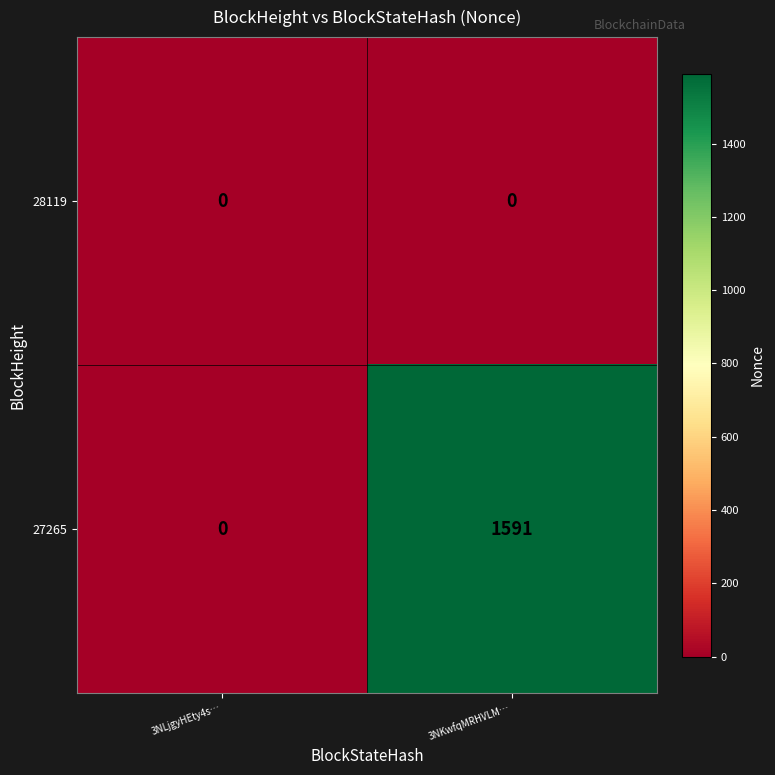

Which series changed the most between 3NLjgyHEty4s… and 3NKwfqMRHVLM…?

27265